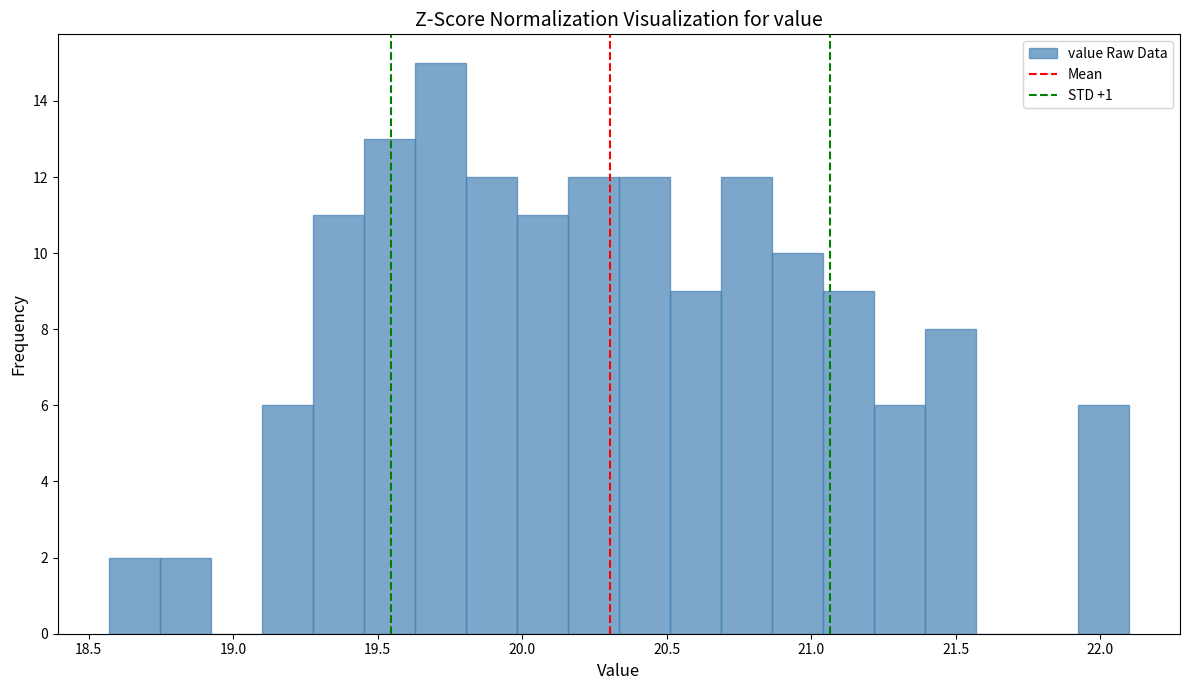

Read against the x-axis, roughly where is the centre of the tallest bar?

19.70